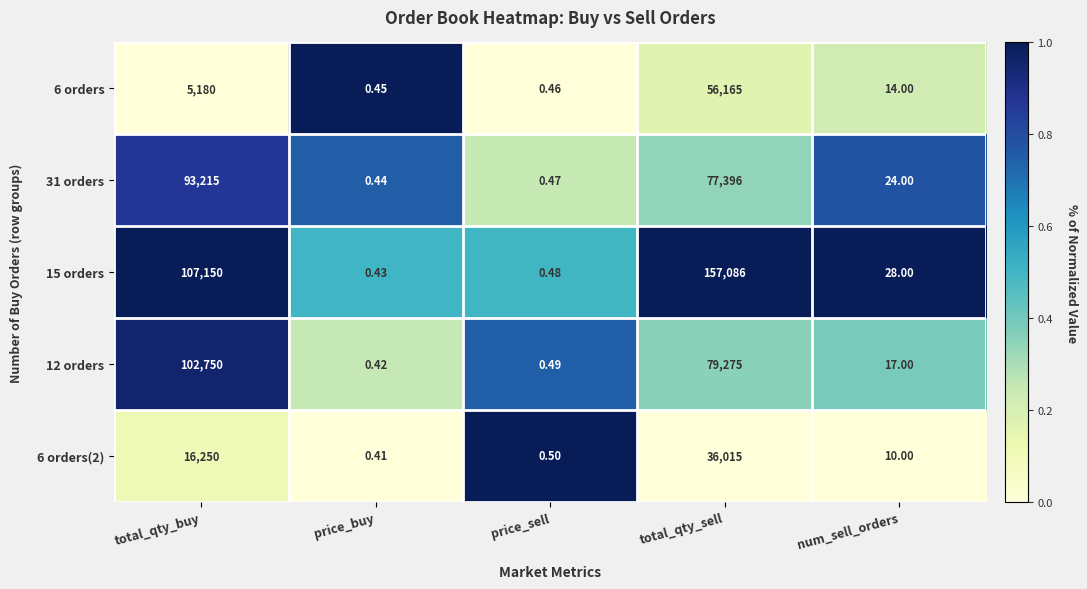

Which category has the lowest value in the 31 orders series?

price_buy